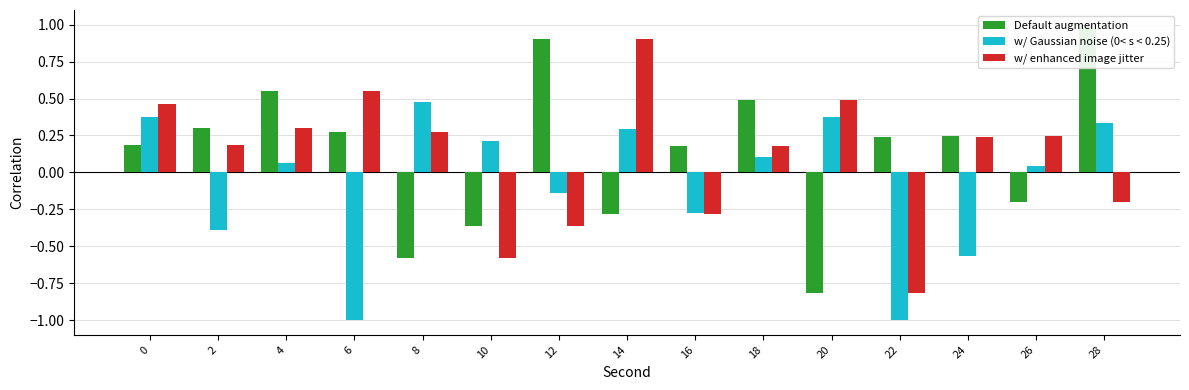

How many data points does each series have?

15